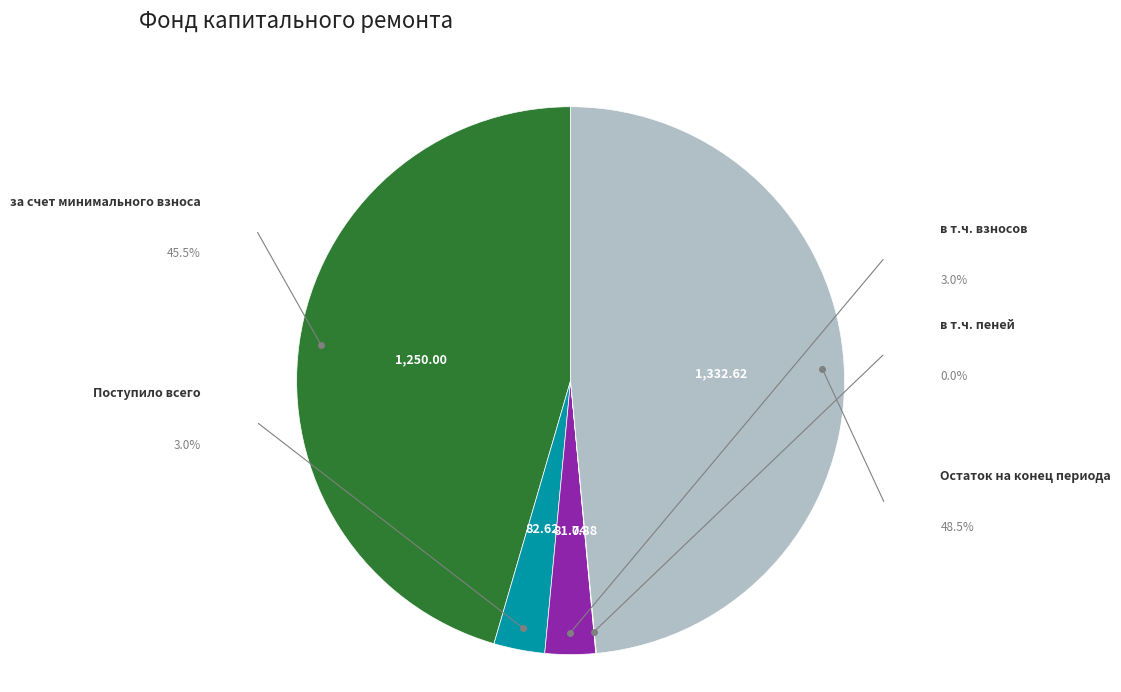

Is there a majority slice in this chart?

No